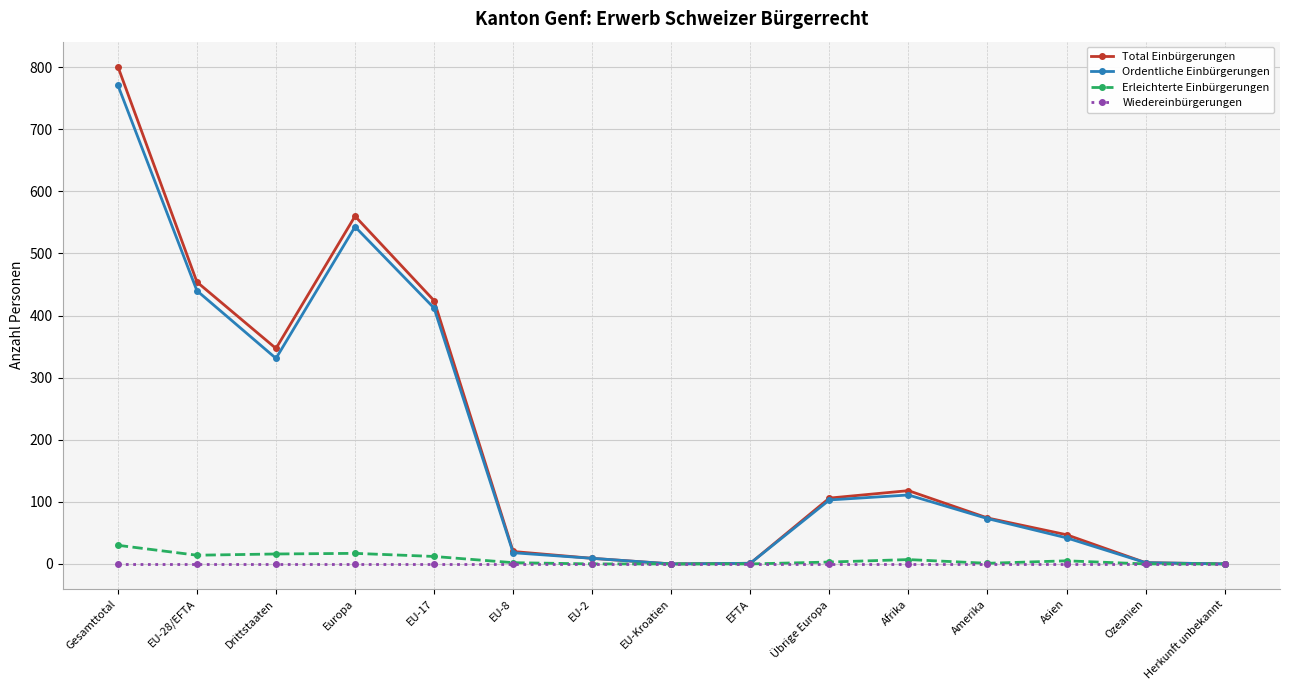

The value of Ordentliche Einbürgerungen at EU-17 is 412. True or false?

True